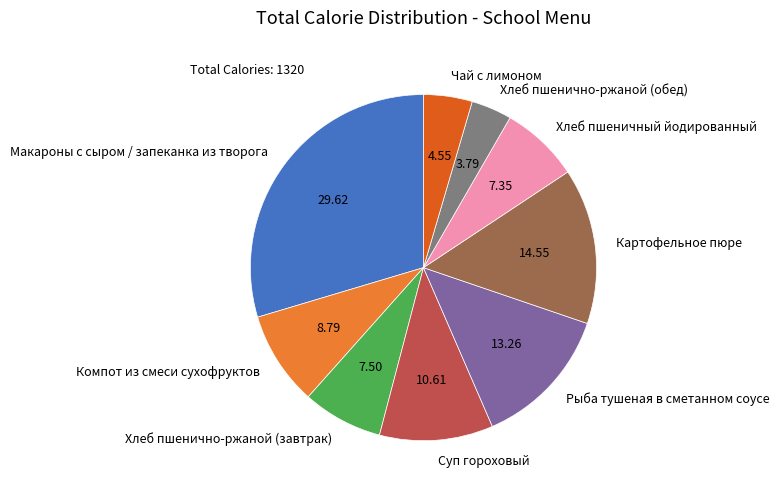

Between Хлеб пшенично-ржаной (завтрак) and Чай с лимоном, which is larger?

Хлеб пшенично-ржаной (завтрак)